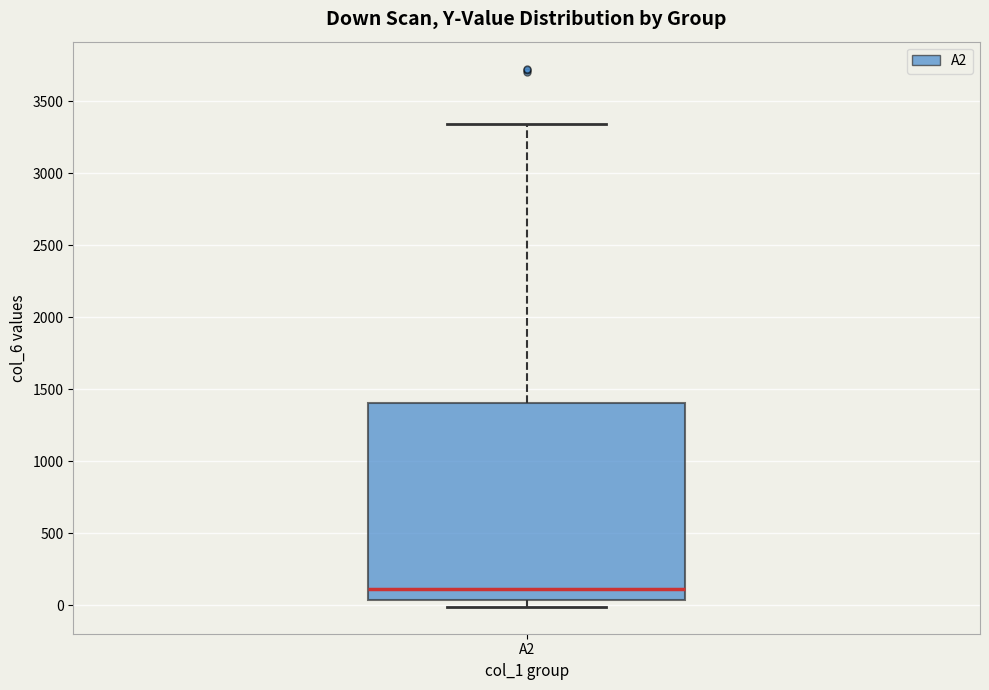

Read this box plot against the y-axis: the position of the median line, the range covered by the box, and the ends of both whiskers. The values are not printed on the chart, so give them approximately, as read against the axis.

median 100, box 50 to 1400, whiskers 0 to 3350